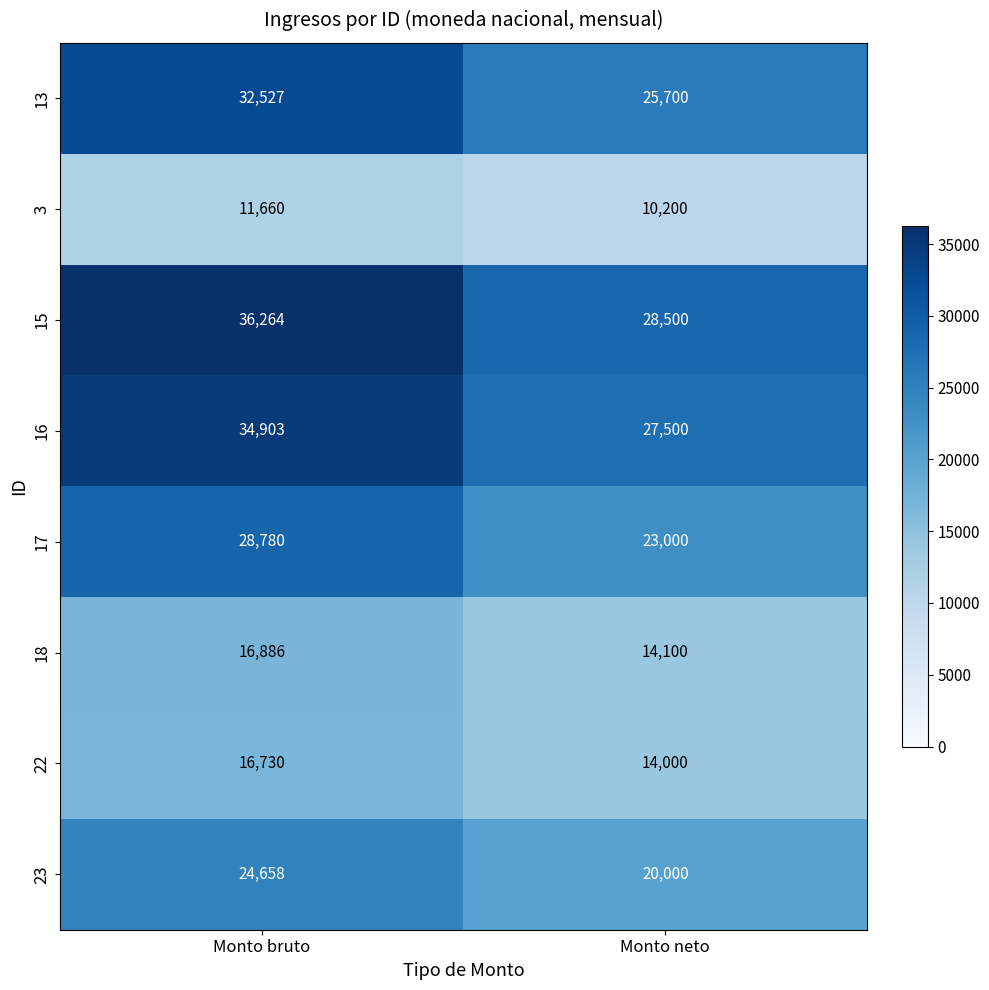

Reading left to right, what are all the values shown in this chart?

13: Monto bruto=32527	Monto neto=25700
3: Monto bruto=11660	Monto neto=10200
15: Monto bruto=36264	Monto neto=28500
16: Monto bruto=34903	Monto neto=27500
17: Monto bruto=28780	Monto neto=23000
18: Monto bruto=16886	Monto neto=14100
22: Monto bruto=16730	Monto neto=14000
23: Monto bruto=24658	Monto neto=20000